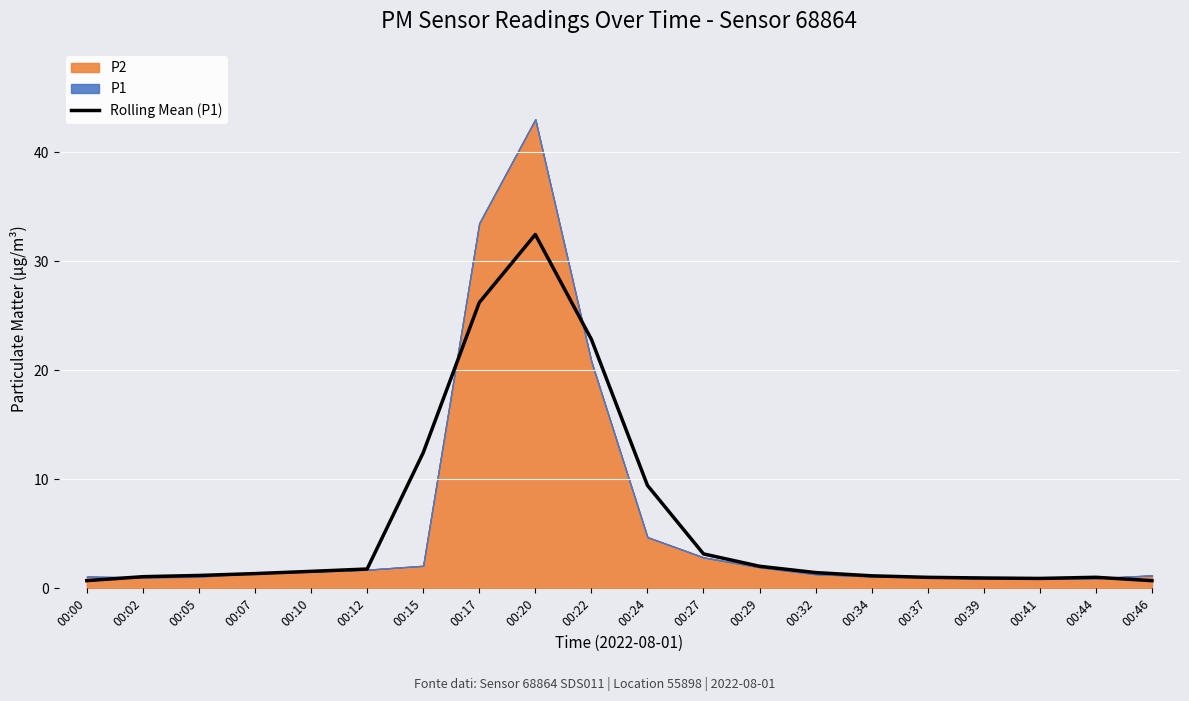

The value at 00:41 is 1.4. True or false?

False